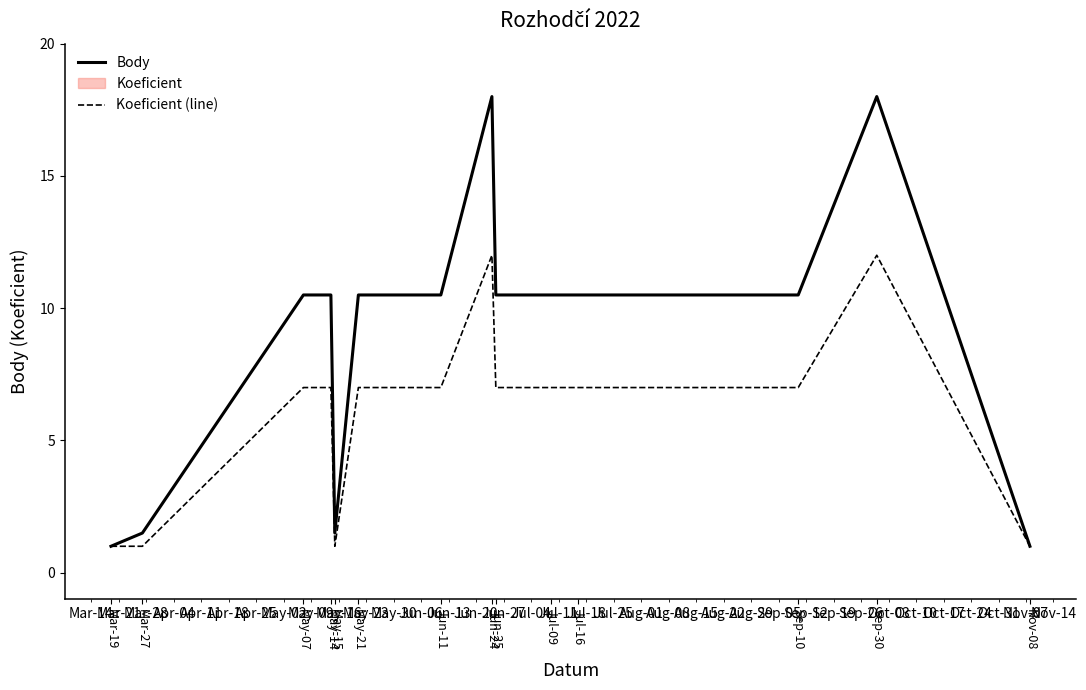

How many data points in Body are above 10?

10